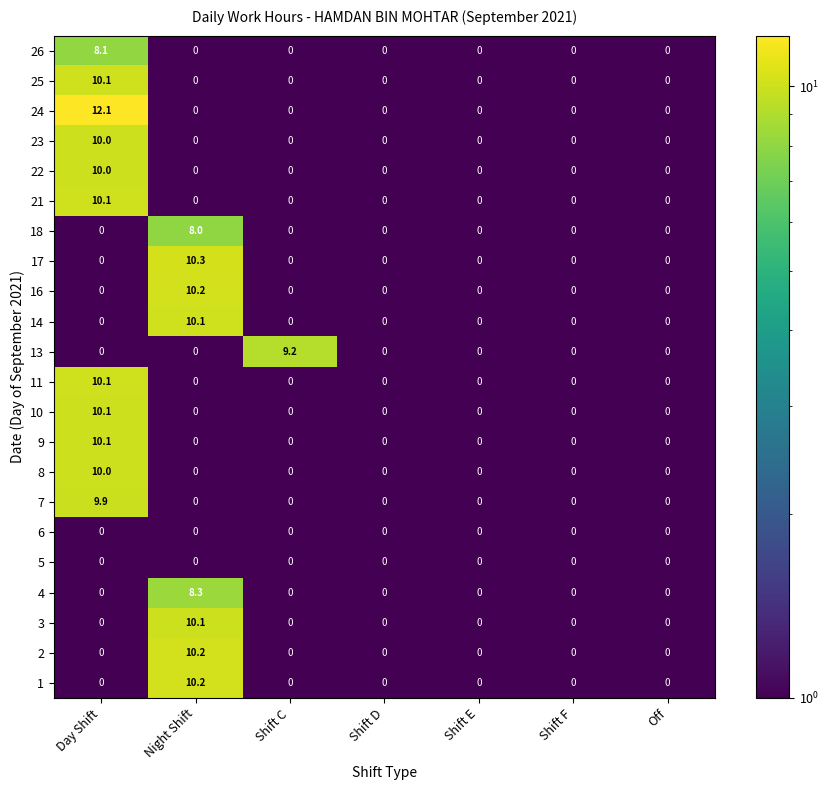

What is the average value of the 8 series?

1.4